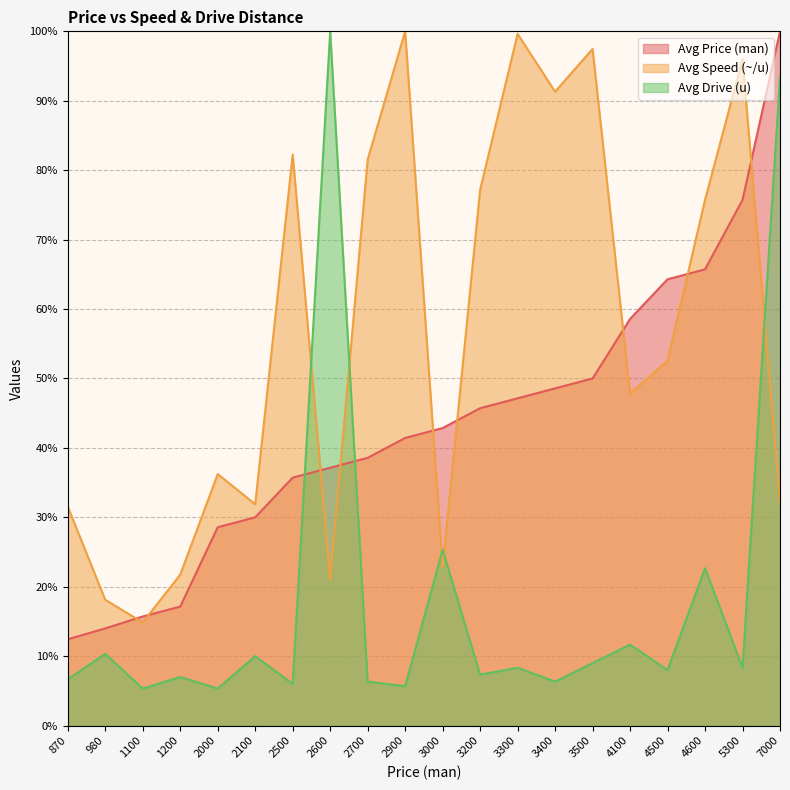

Does the chart display data point markers on the line(s)?

No